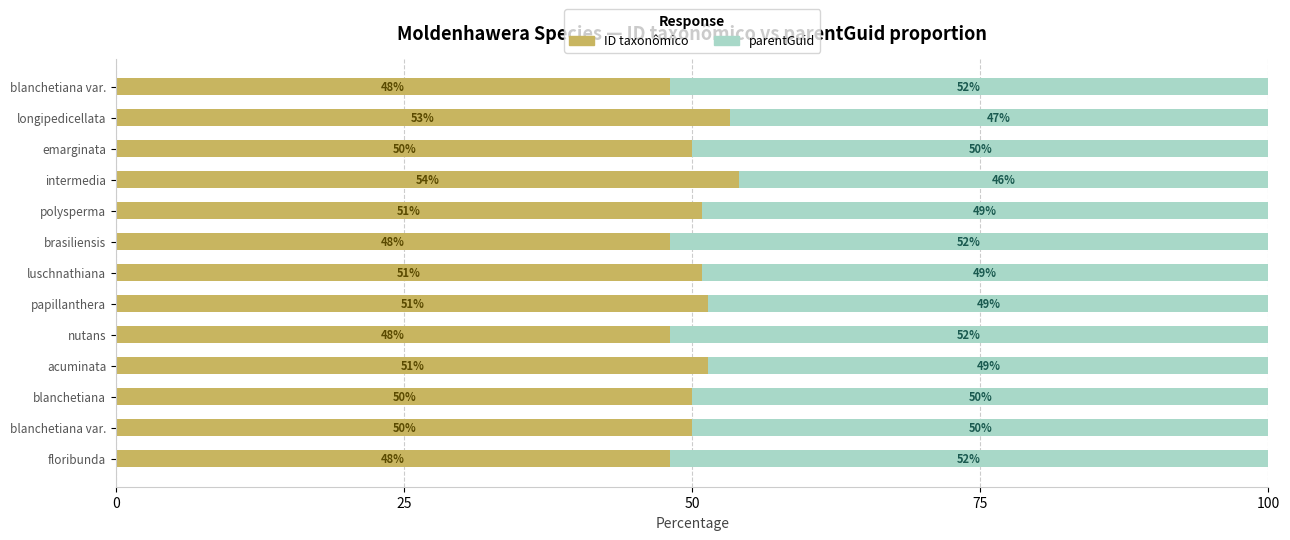

How many distinct data groups are displayed?

2